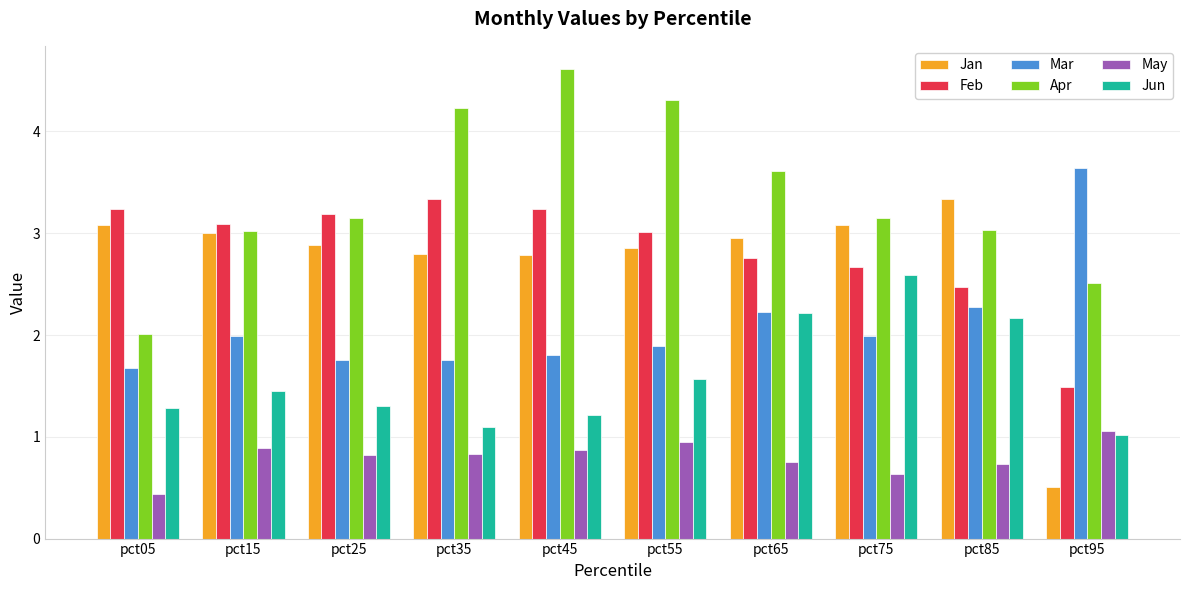

Which label corresponds to the smallest value in the chart?

pct05